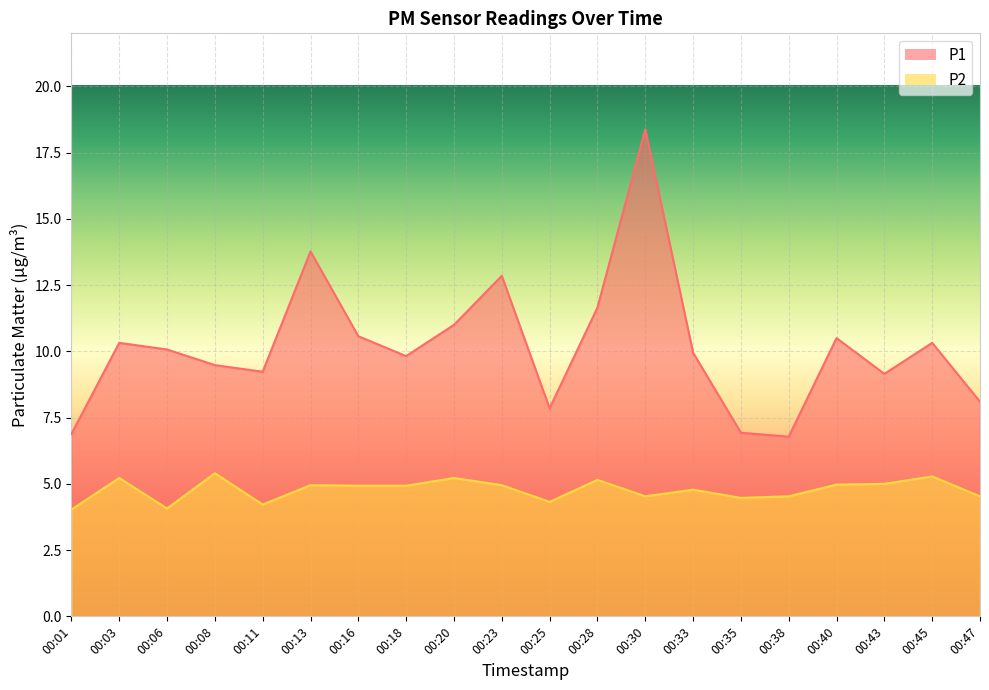

Where is P1 nearest to the value 12?

00:28